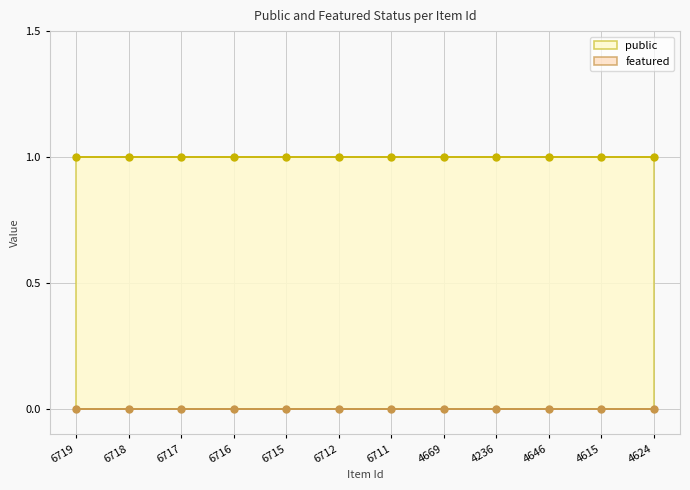

True or false: featured and public intersect in this chart.

False